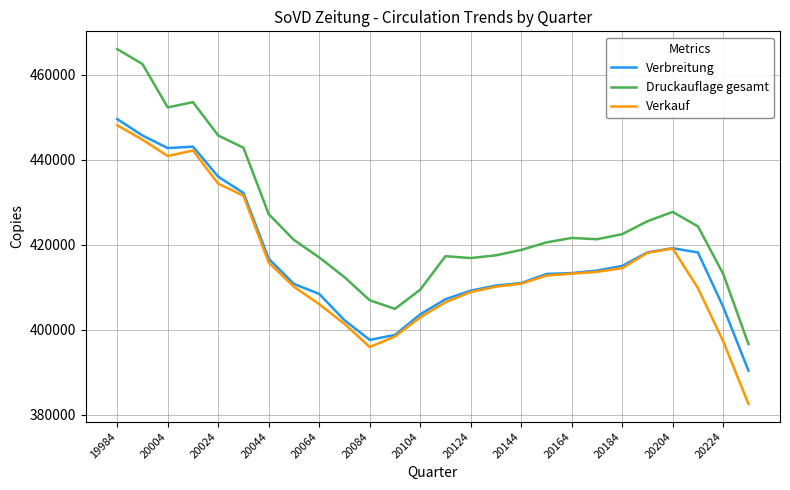

True or false: Verbreitung and Druckauflage gesamt intersect in this chart.

False